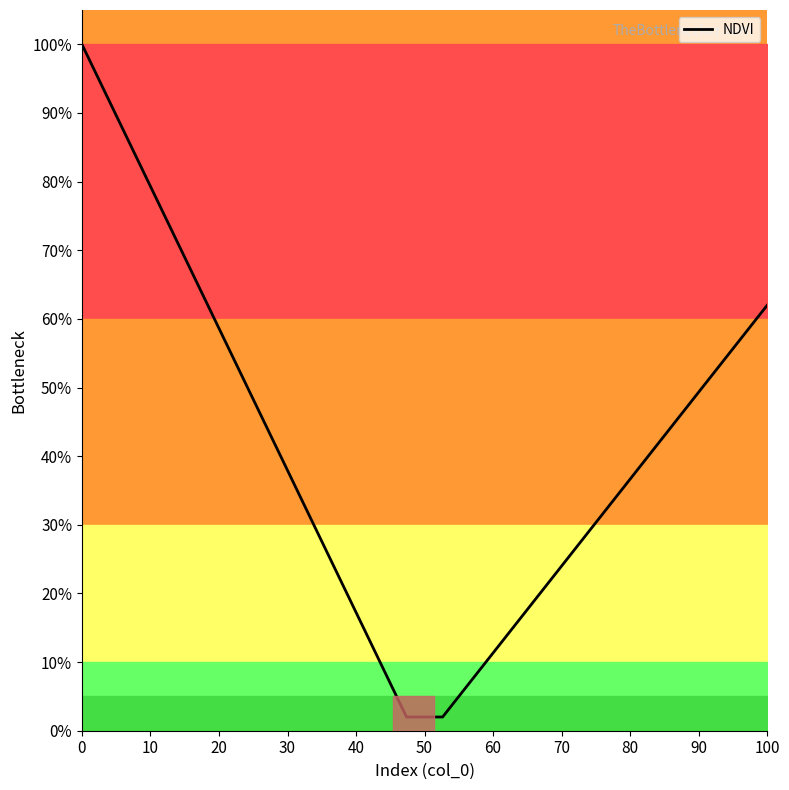

What is the sum of all values?

830.0